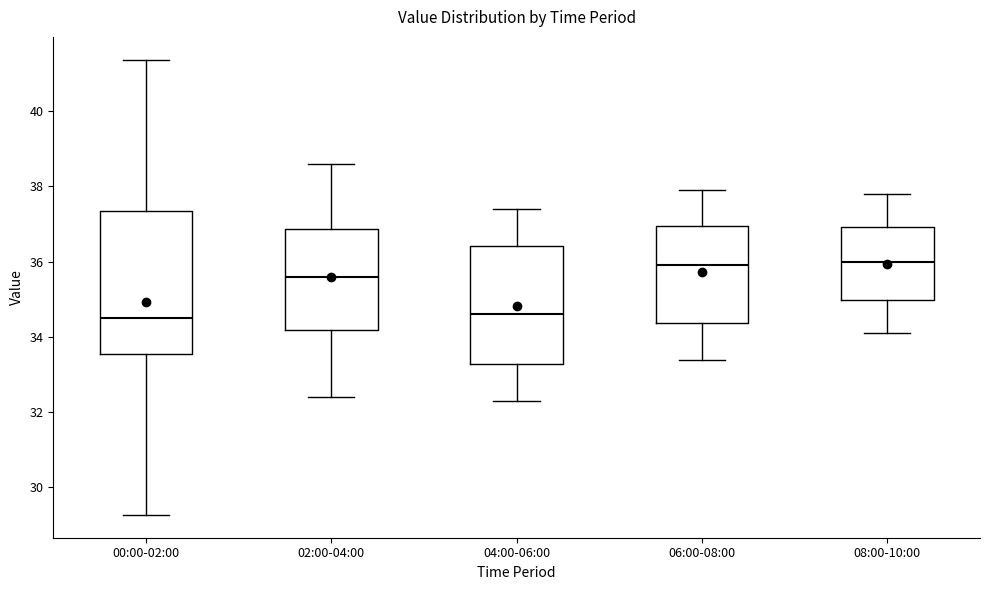

Reading left to right, transcribe this box plot: for each box, give where its median line is, the range the box spans, and where its two whiskers end, as read against the y-axis. The values are not printed on the chart, so give them approximately, as read against the axis.

00:00-02:00: median 34.6, box 33.6 to 37.4, whiskers 29.2 to 41.4
02:00-04:00: median 35.6, box 34.2 to 36.8, whiskers 32.4 to 38.6
04:00-06:00: median 34.6, box 33.2 to 36.4, whiskers 32.4 to 37.4
06:00-08:00: median 36.0, box 34.4 to 37.0, whiskers 33.4 to 38.0
08:00-10:00: median 36.0, box 35.0 to 37.0, whiskers 34.2 to 37.8